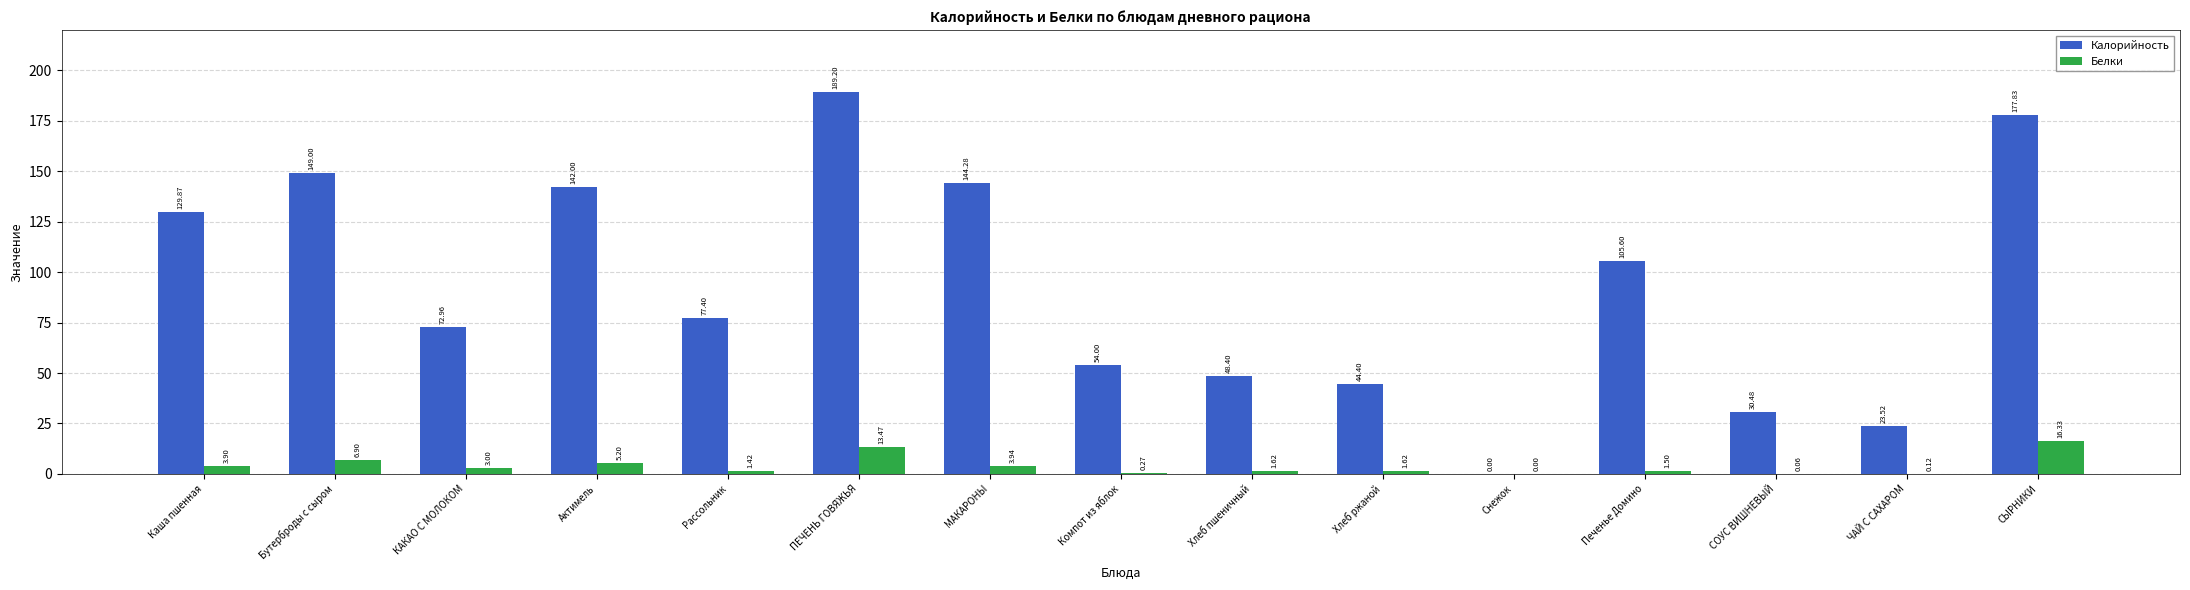

What is the sum of all Калорийность values?

1388.9